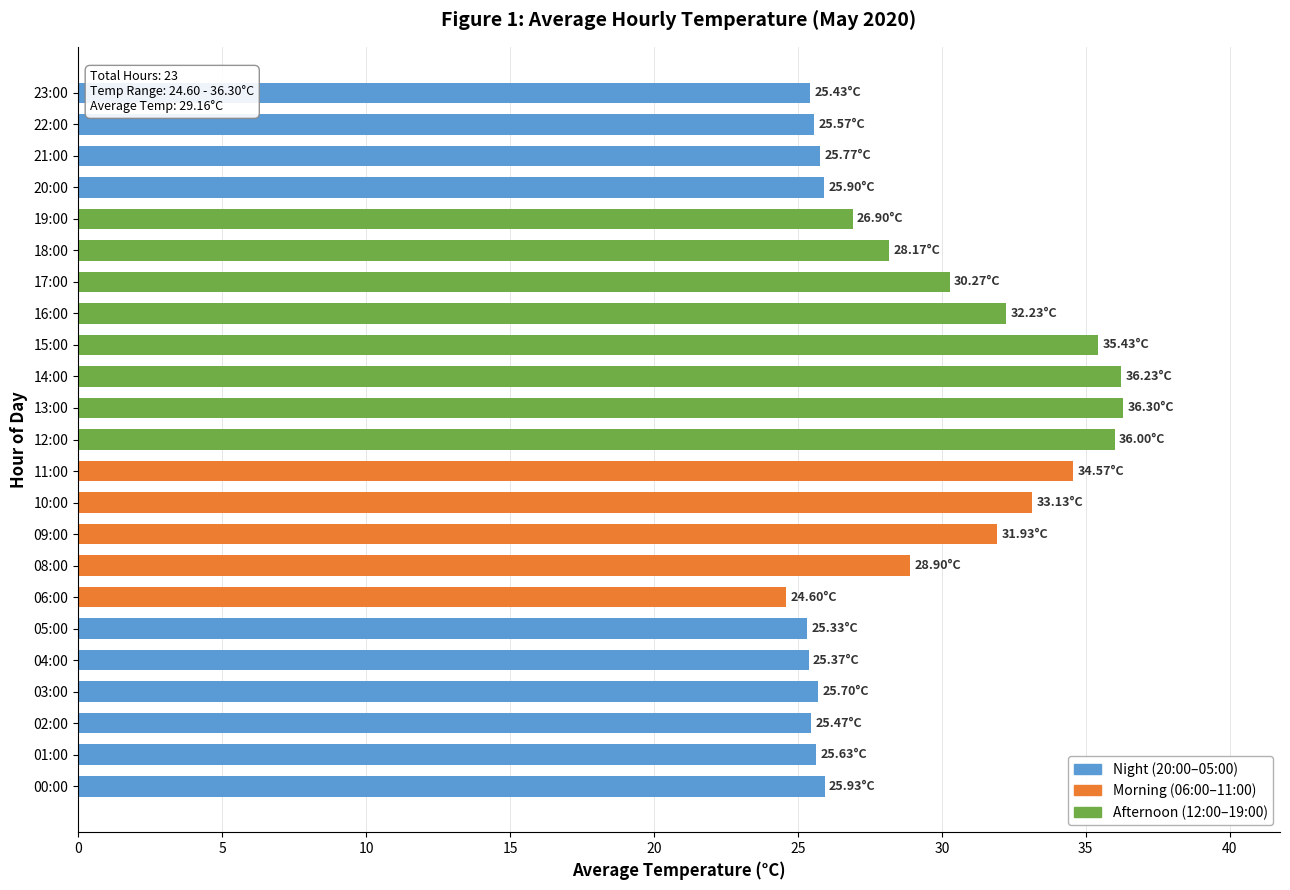

What value does the data have at 22:00?

25.6